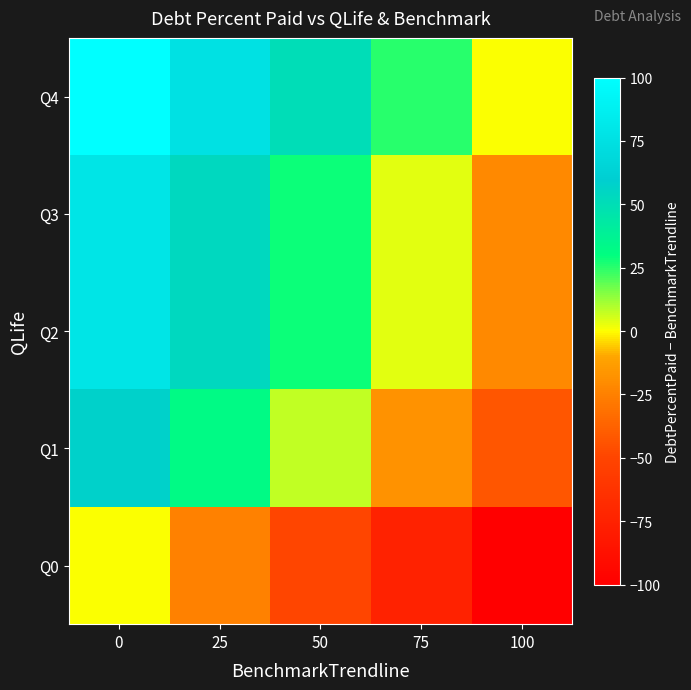

At how many categories does at least one series exceed 70?

2